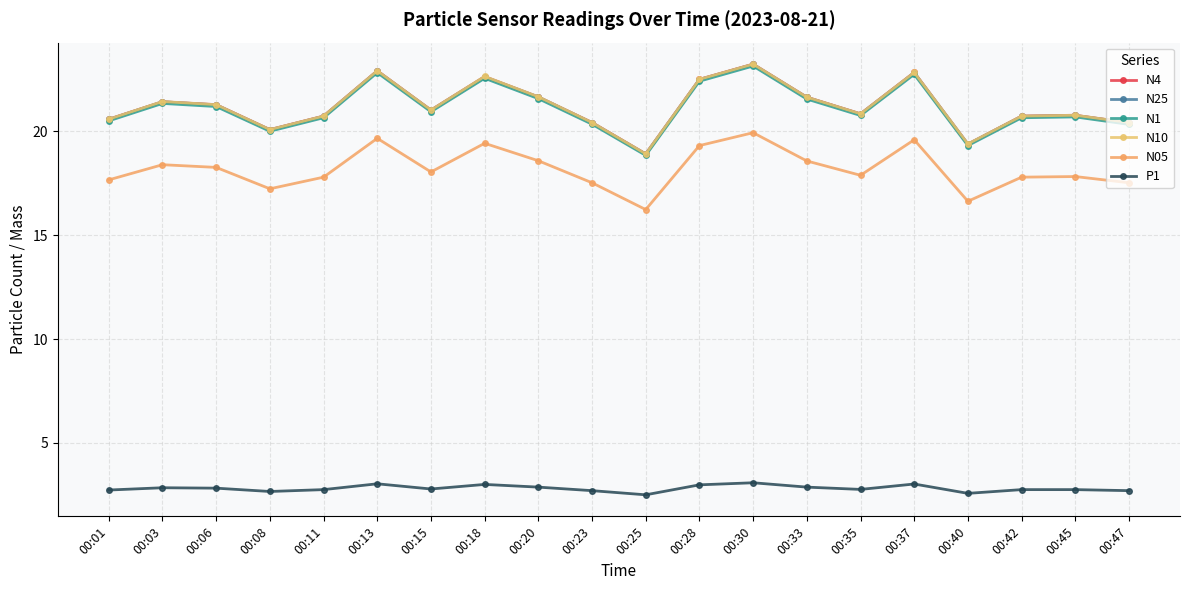

How many interior local valleys does the N05 series have?

5